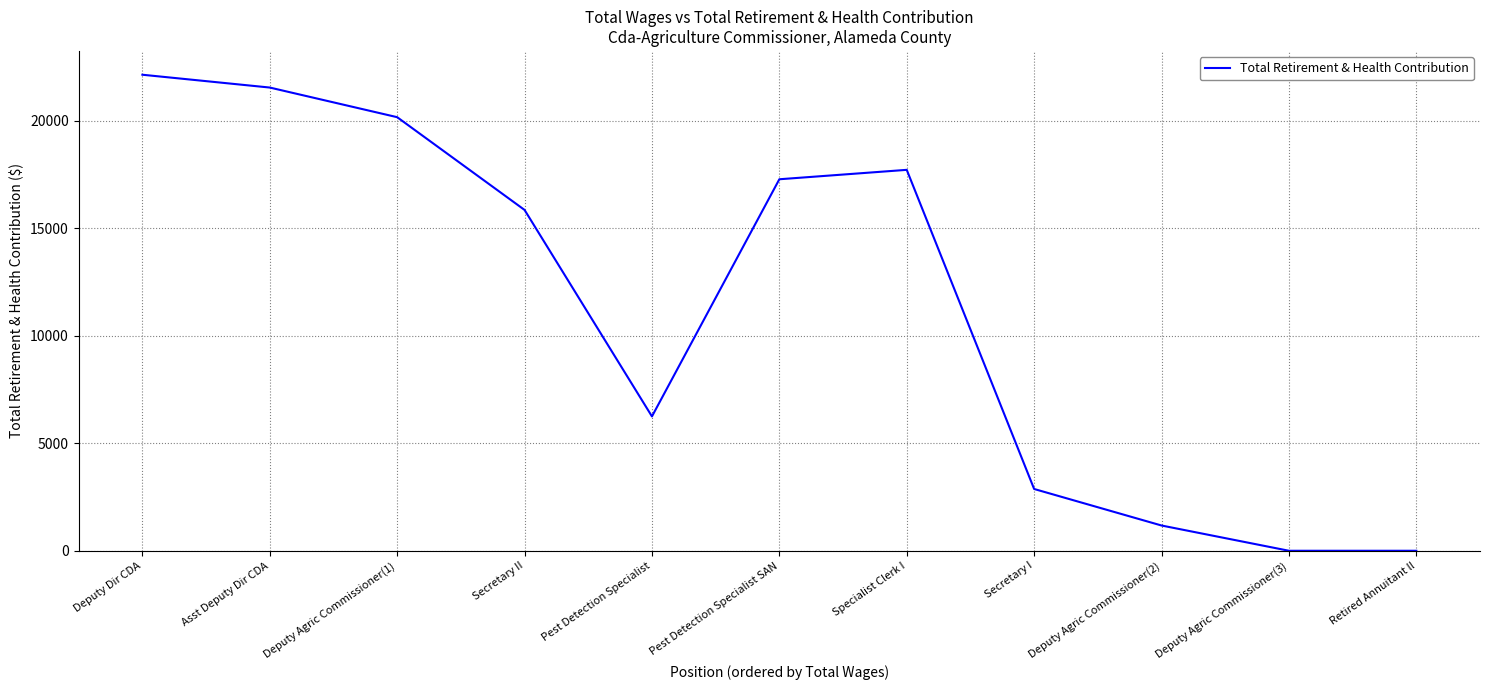

Between Asst Deputy Dir CDA and Retired Annuitant ll, which is larger?

Asst Deputy Dir CDA